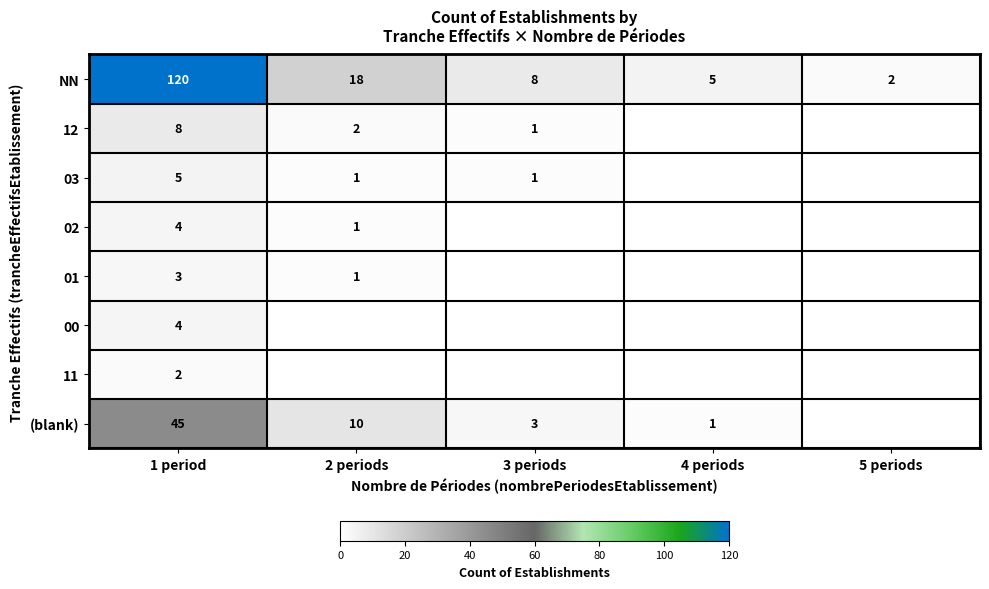

List the labels in order of NN value, largest first.

1 period, 2 periods, 3 periods, 4 periods, 5 periods